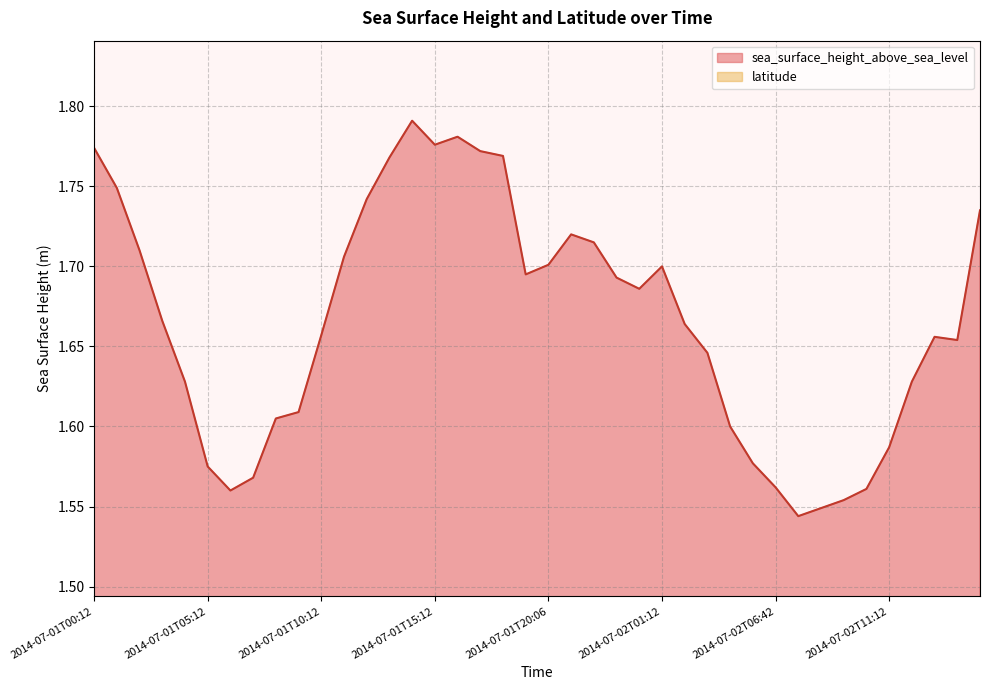

True or false: the data shows 1.8 at 2014-07-01T00:12.

True